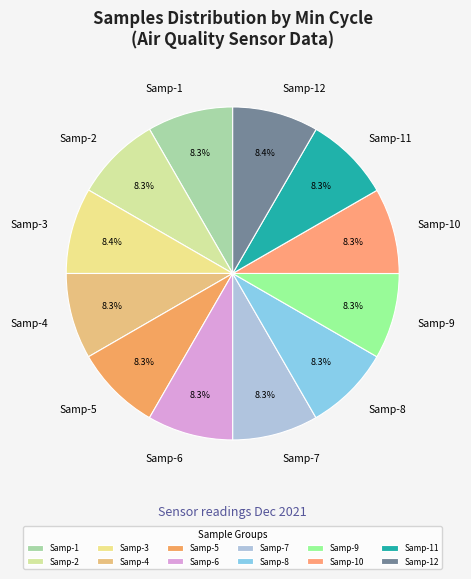

Does any single category account for the majority?

No